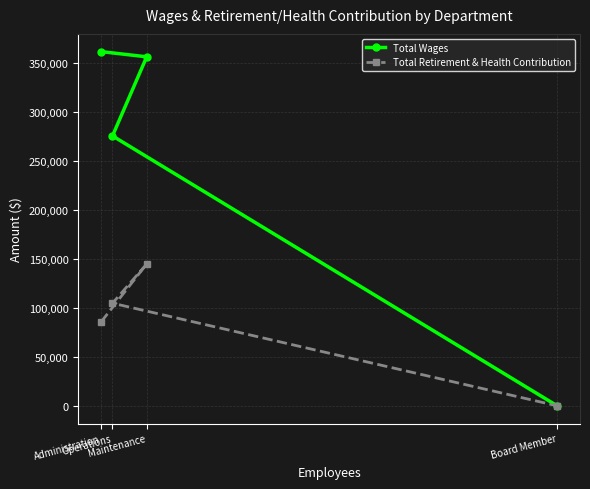

Does the chart display data point markers on the line(s)?

Yes